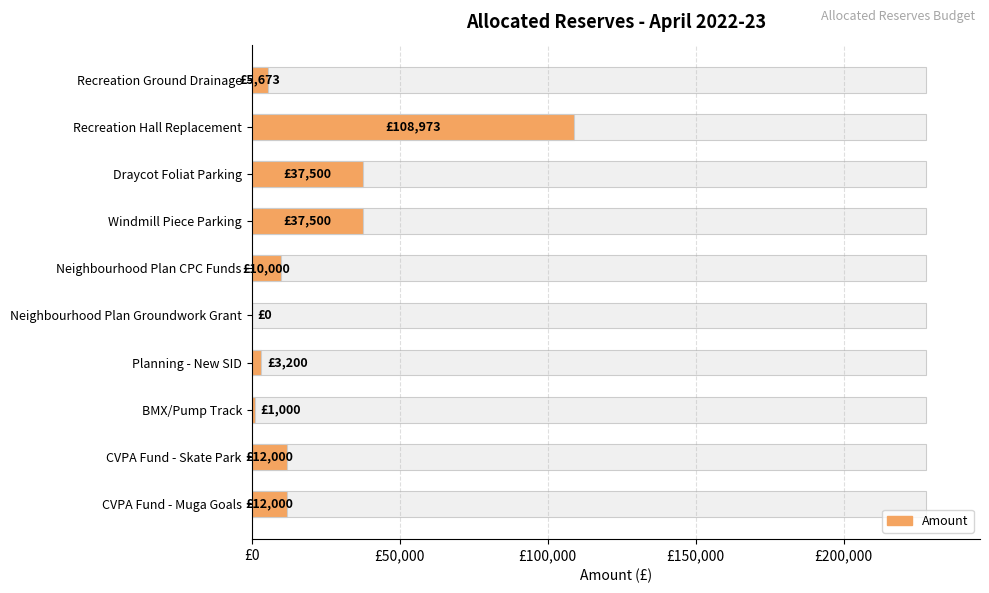

What is the difference between the maximum and second lowest values?

107972.7